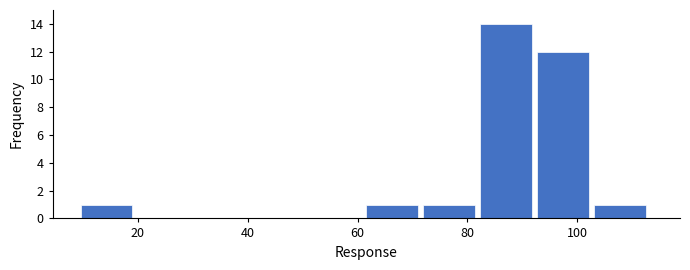

Over which range of the x-axis is the bar tallest?

82 to 92